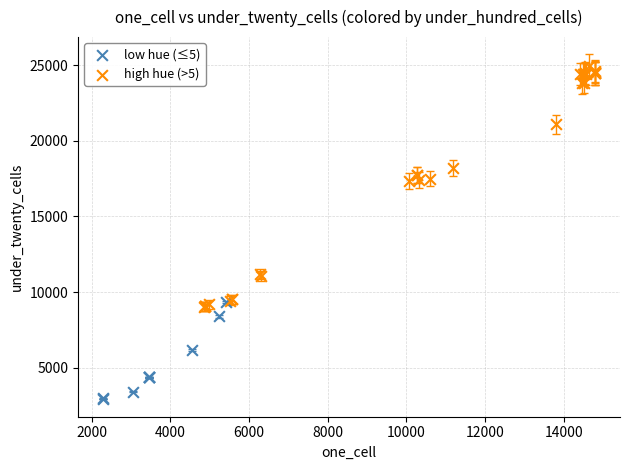

Which series reaches the maximum Y coordinate?

high hue (>5)